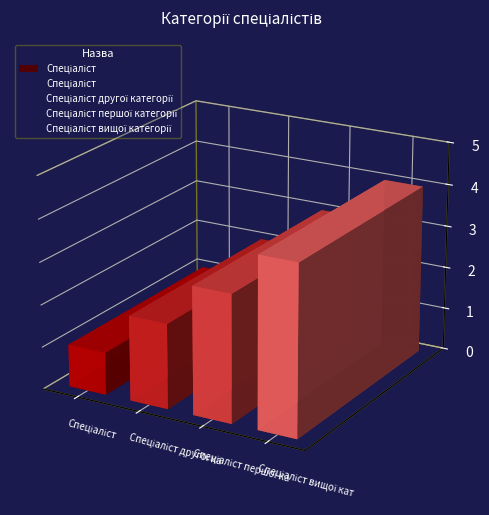

Between Спеціаліст першої категорії and Спеціаліст, which is larger?

Спеціаліст першої категорії